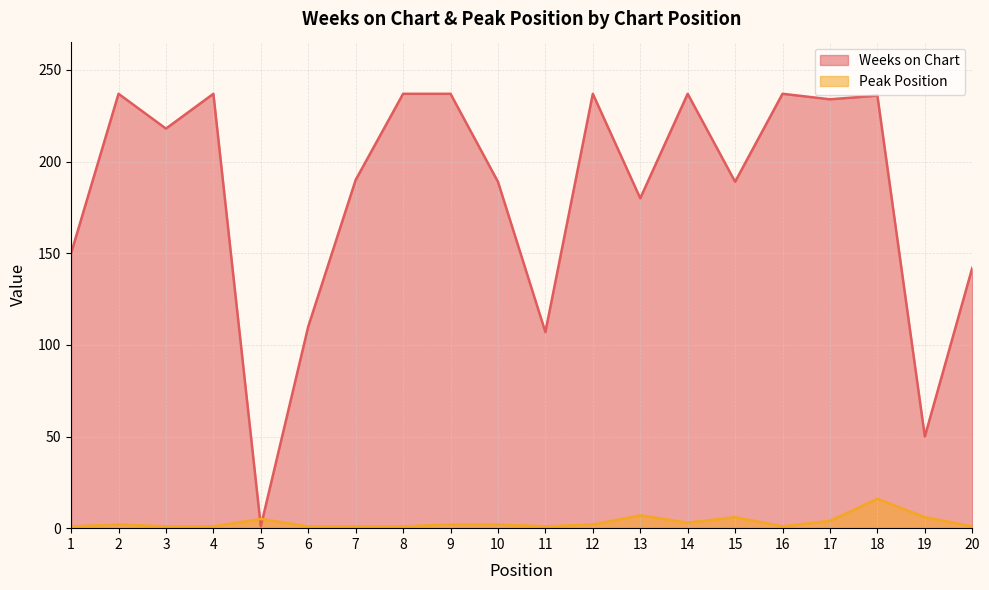

What are all the series names shown in the legend?

Weeks on Chart, Peak Position